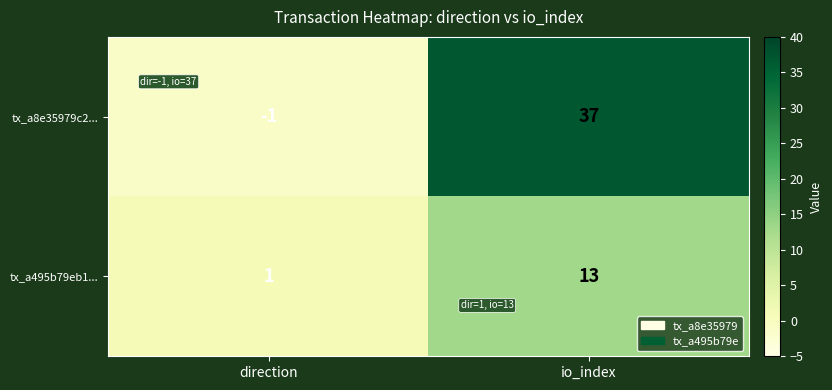

What is the difference between the maximum and minimum values in the tx_a8e35979c2... series?

38